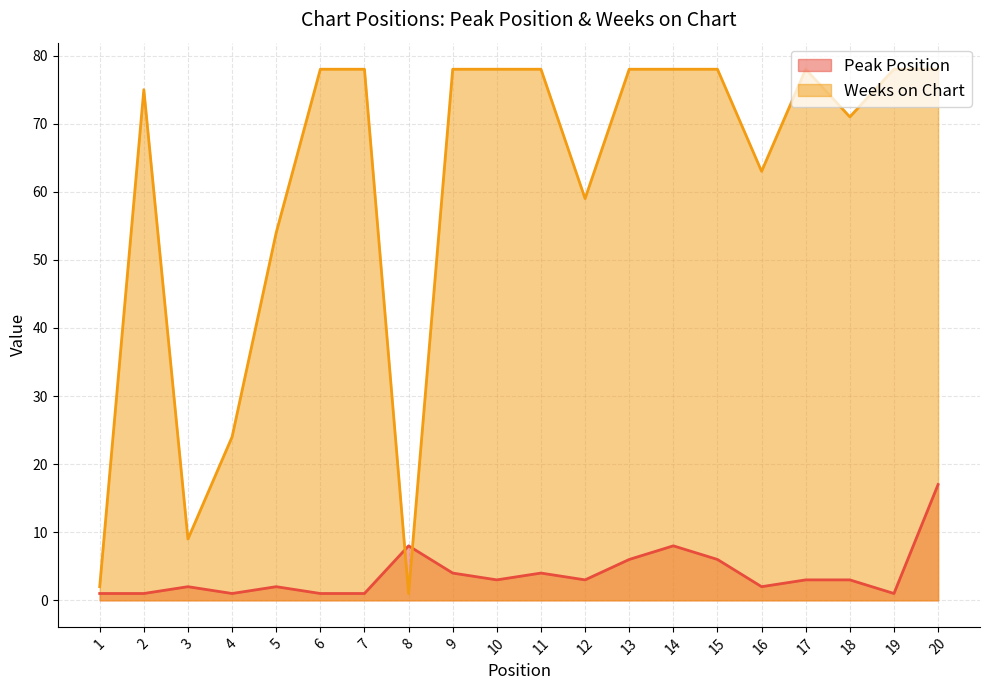

Rank the series at 5 from highest to lowest value.

Weeks on Chart, Peak Position